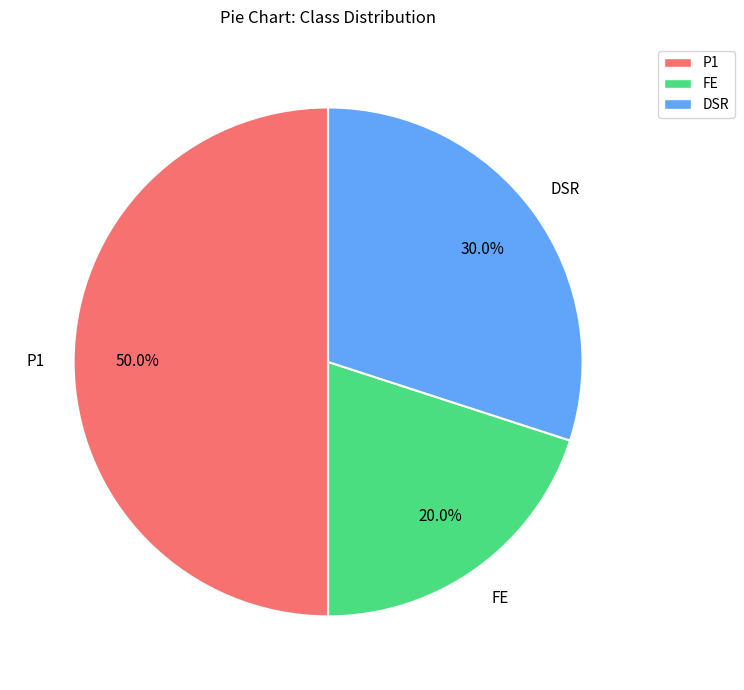

True or false: DSR accounts for 30% of the total.

True